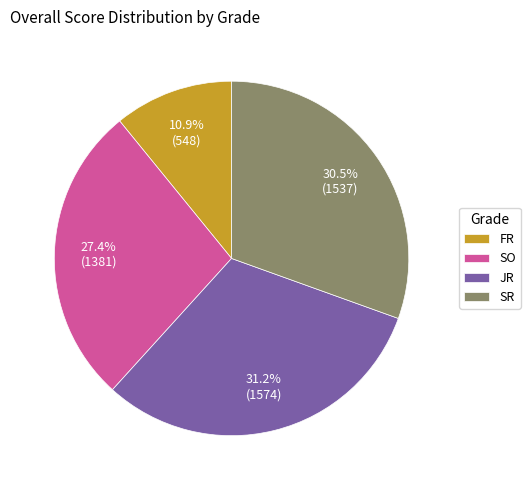

Is it true that SO is 35% of the pie?

False